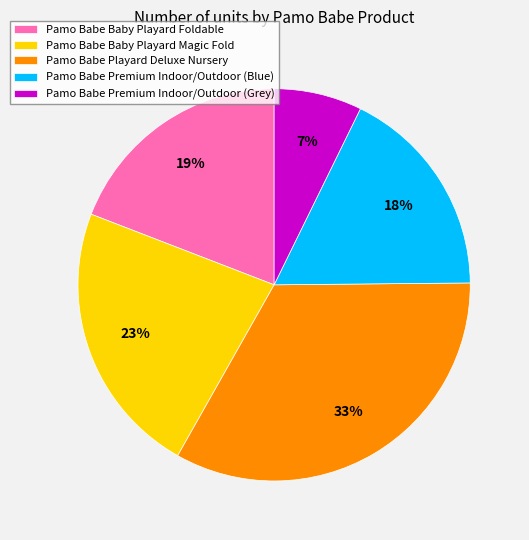

To the nearest percent, what is the average slice percentage?

20%